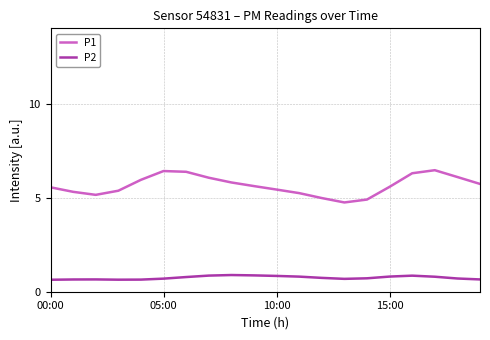

What is the greatest value displayed?

6.5